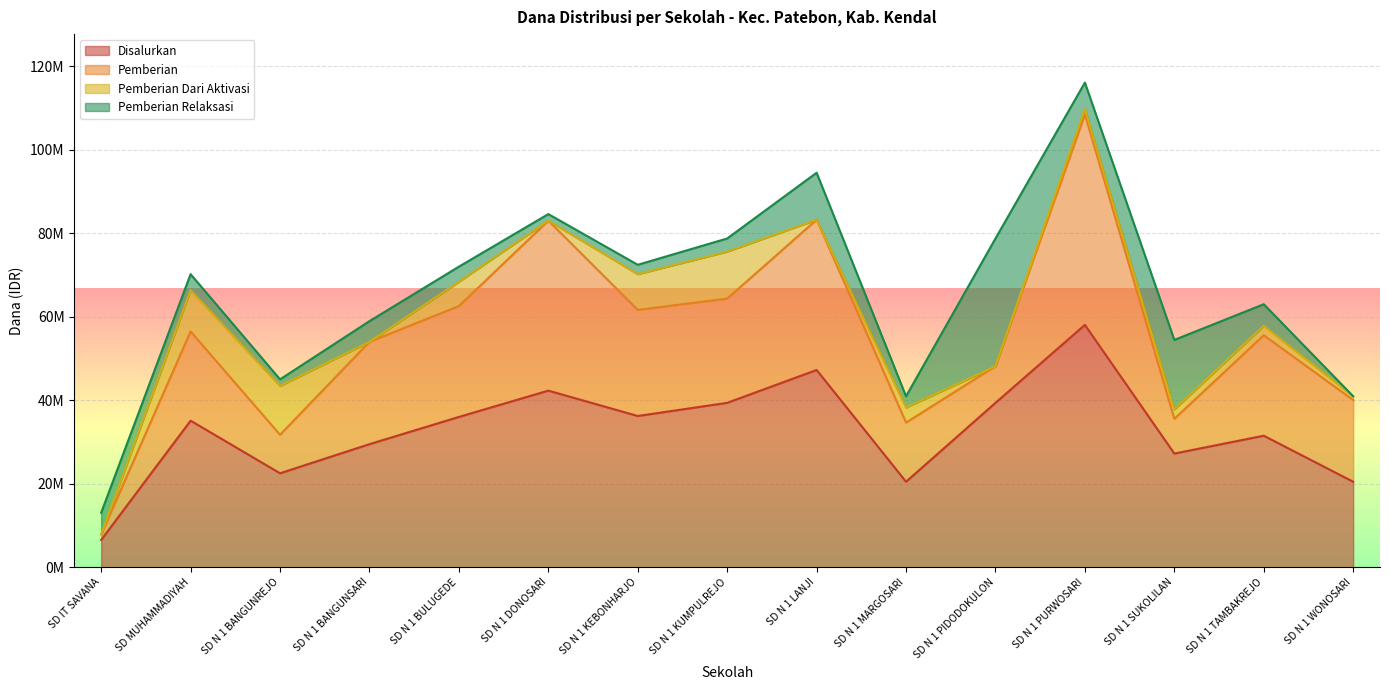

Reading left to right, extract all data points from this chart.

Disalurkan: 6525000	35100000	22500000	29475000	36000000	42300000	36225000	39375000	47250000	20475000	39375000	58050000	27225000	31500000	20475000
Pemberian: 1350000	21375000	9225000	24525000	26550000	40725000	25425000	24975000	36000000	14175000	8775000	50400000	8325000	24075000	19575000
Pemberian Dari Aktivasi: 0	9900000	11700000	0	5850000	0	8550000	11250000	0	3600000	0	1350000	2250000	2250000	900000
Pemberian Relaksasi: 5175000	3825000	1575000	4950000	3600000	1575000	2250000	3150000	11250000	2700000	30600000	6300000	16650000	5175000	0